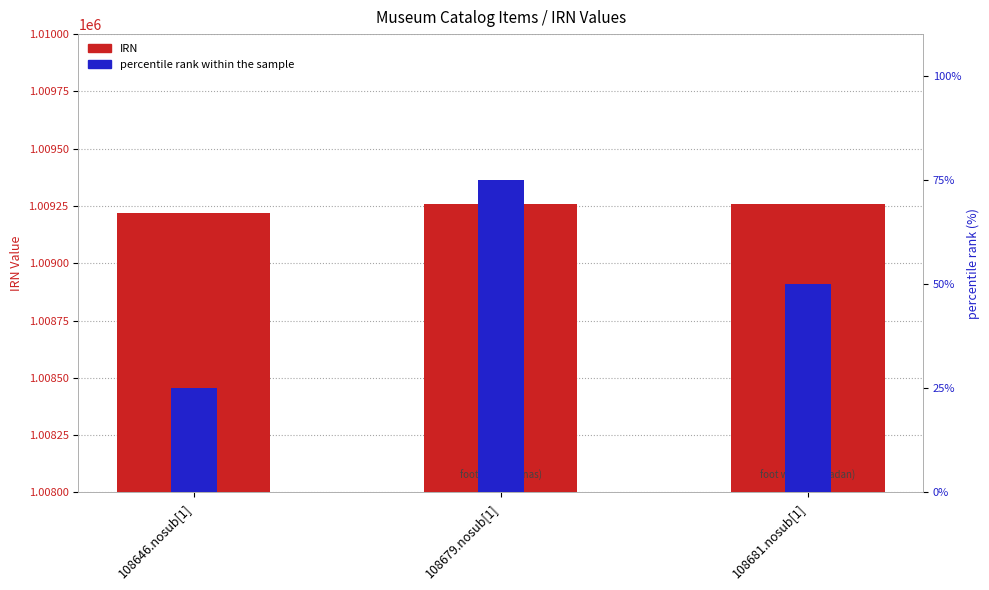

What is the sum of the IRN values at 108681.nosub[1] and 108679.nosub[1]?

2018516